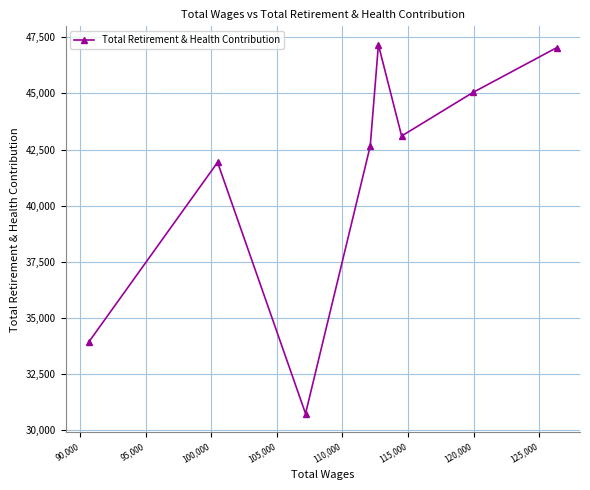

What is the value of the 6th point from the left?

43103